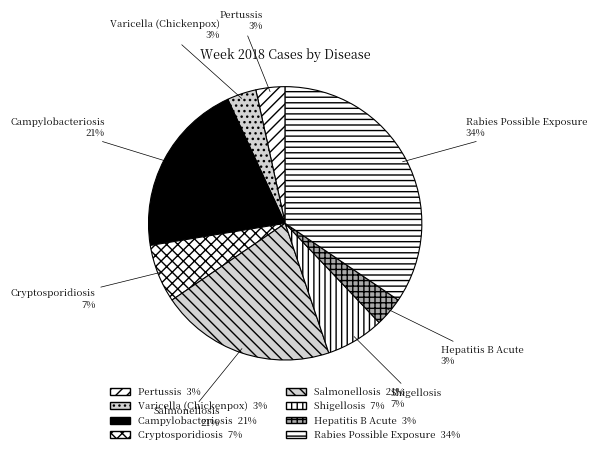

How many segments does this pie chart have?

8